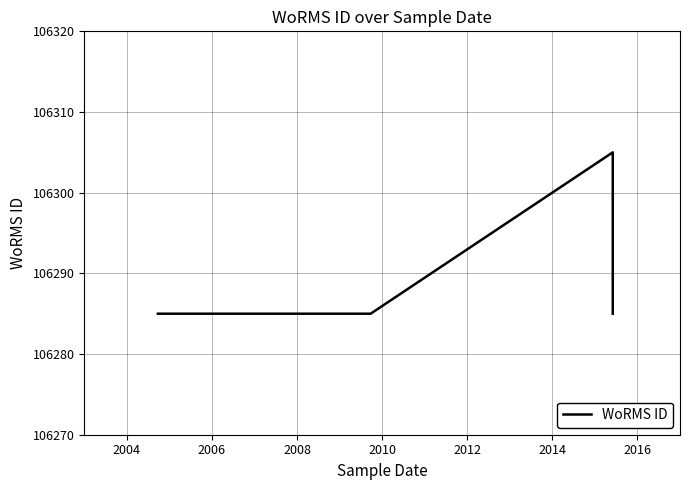

What is the difference between the maximum and minimum values?

20